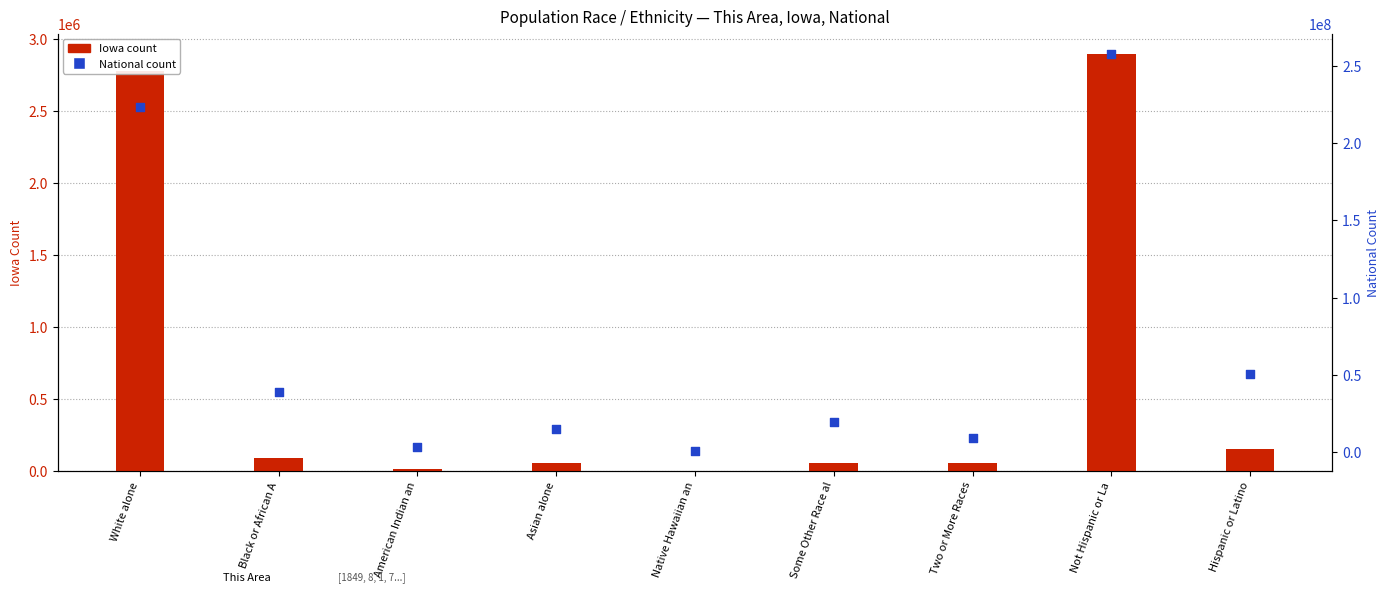

At which category is the sum across all series the highest?

Not Hispanic or La